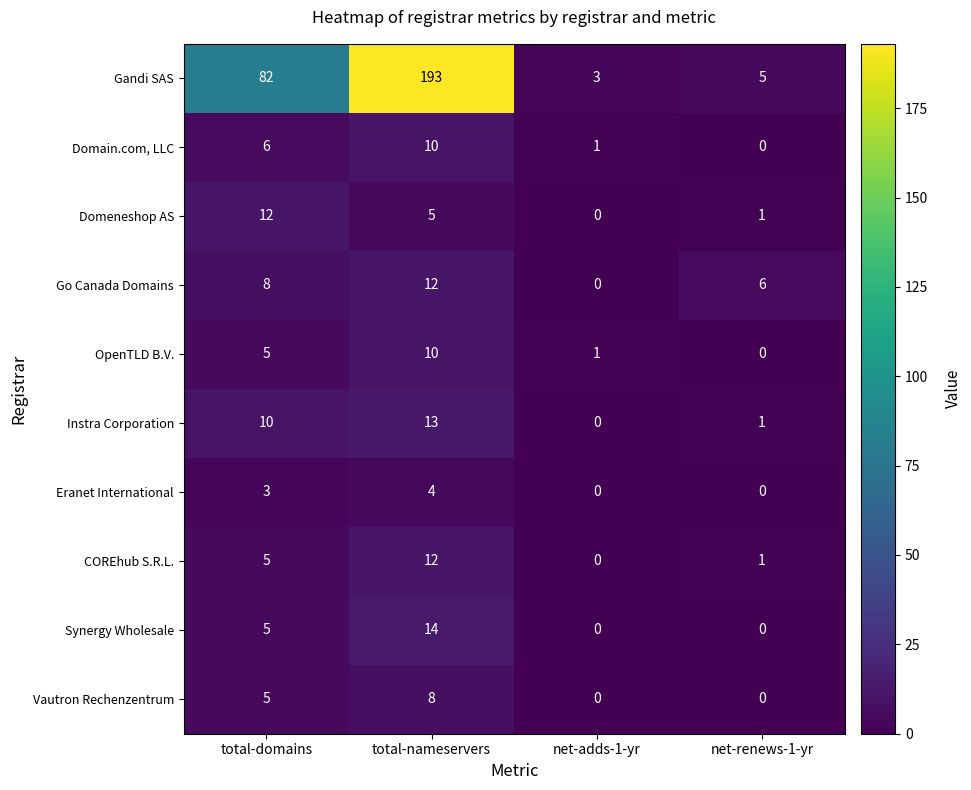

What is the sum of all OpenTLD B.V. values?

16